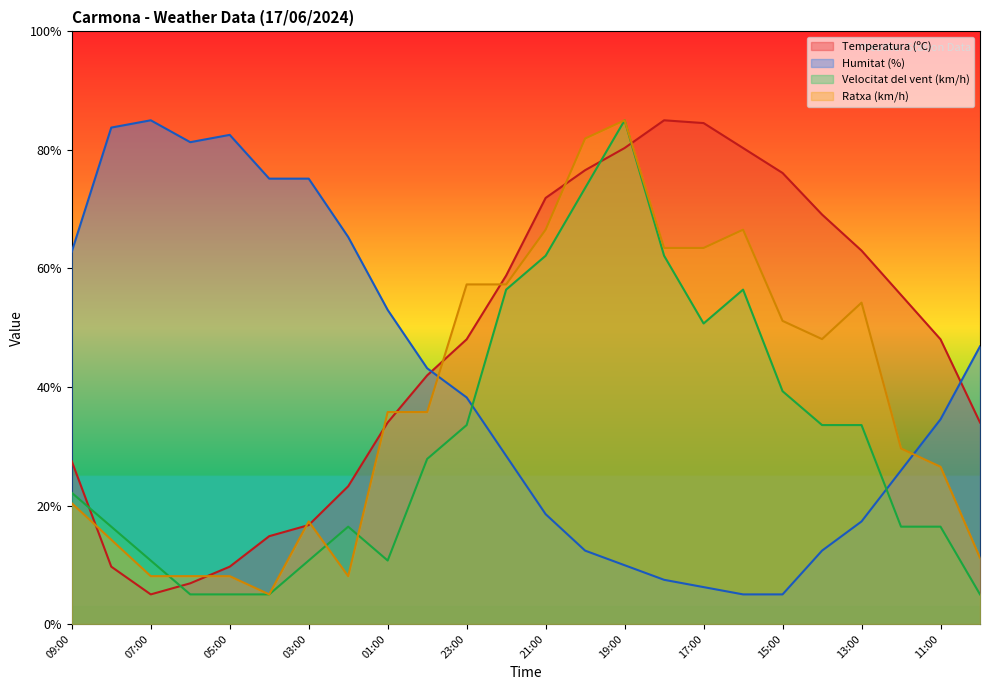

Which series ends up on top after the final intersection of Humitat (%) and Temperatura (ºC)?

Humitat (%)